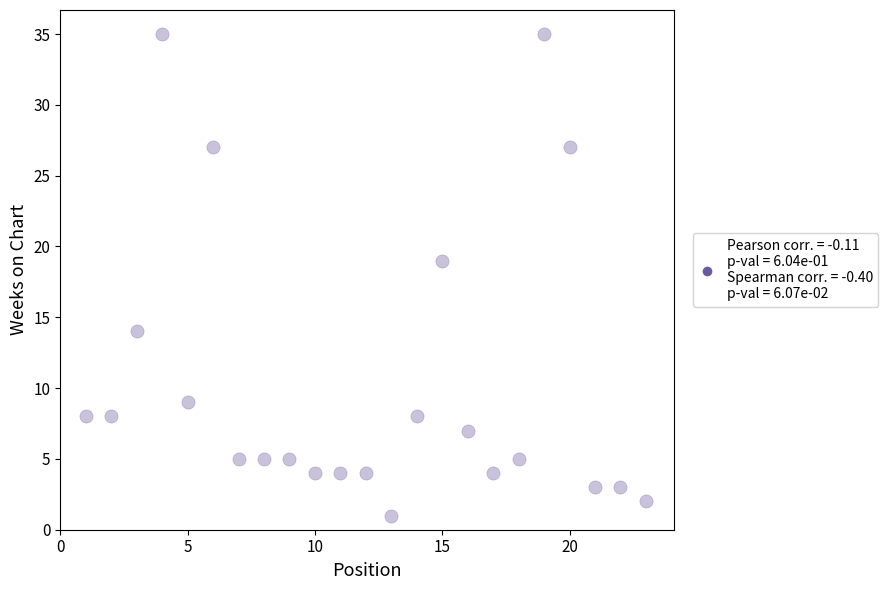

What is the range of X values (max minus min)?

22